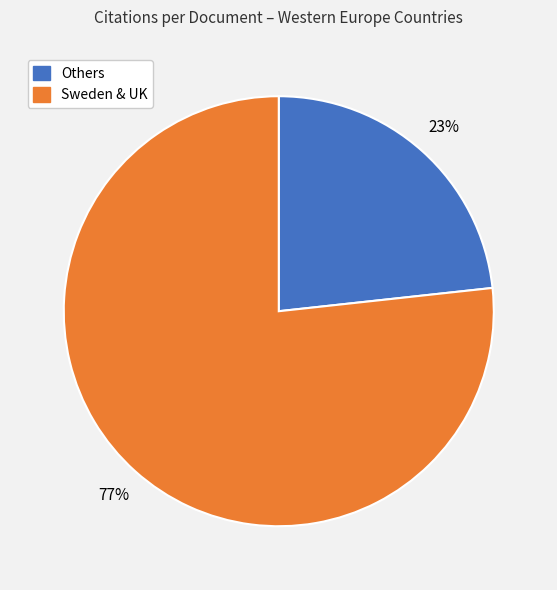

How many slices are in this pie chart?

2